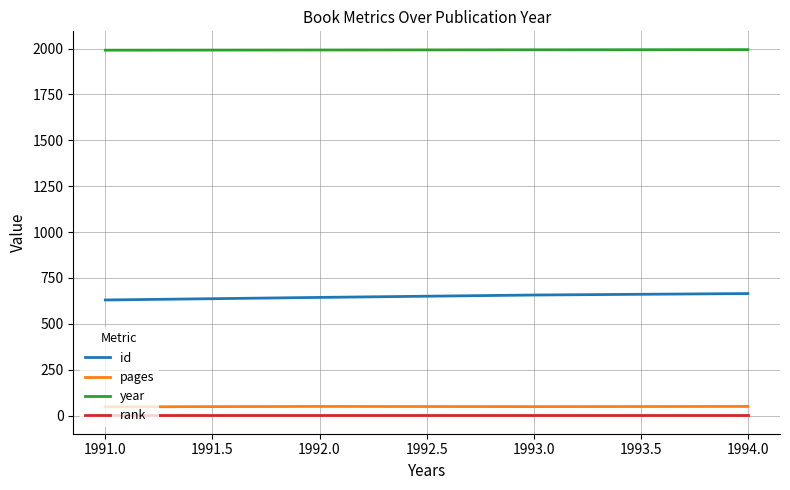

What is the minimum value for id?

630